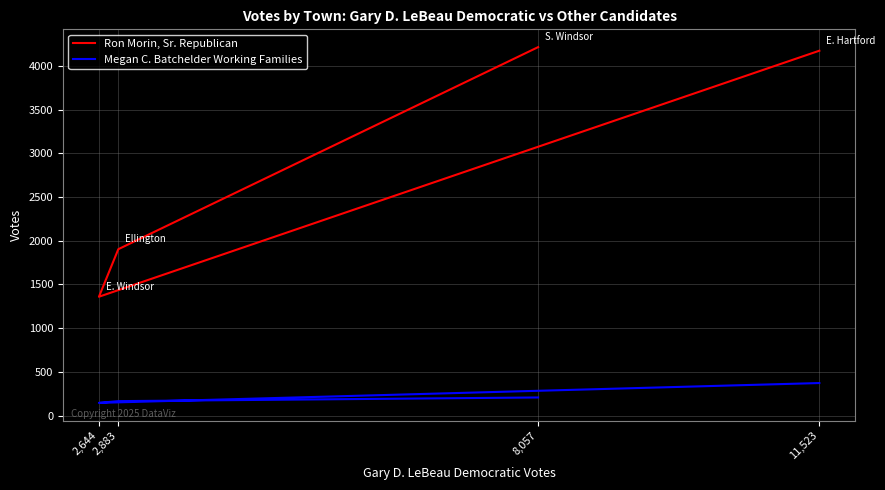

Does the chart display data point markers on the line(s)?

No